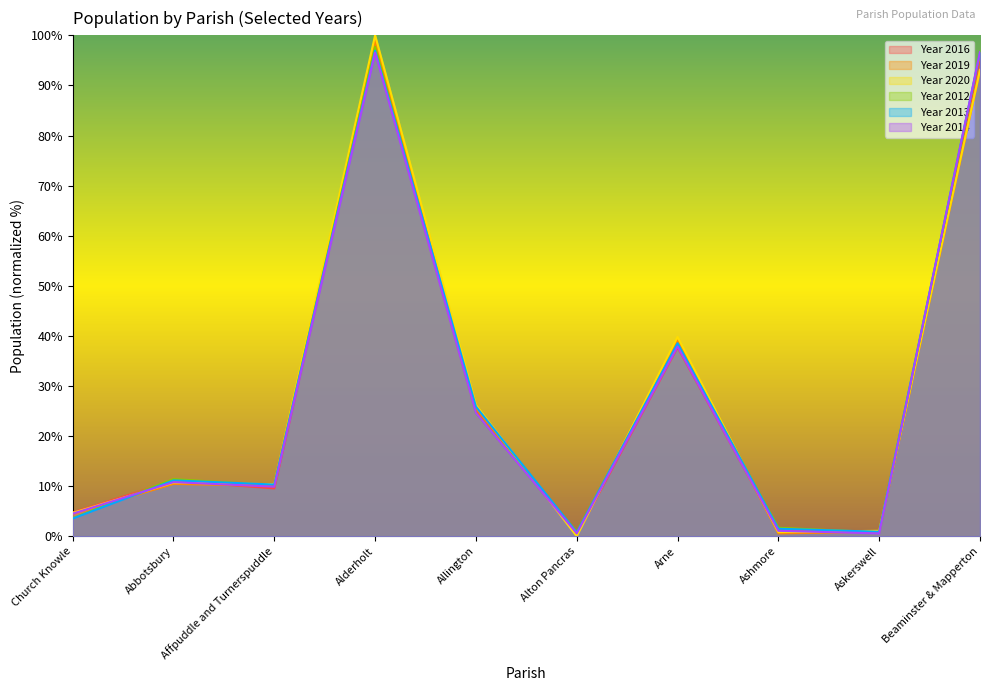

True or false: Year 2020 has more than 2 points higher than both neighbors.

True